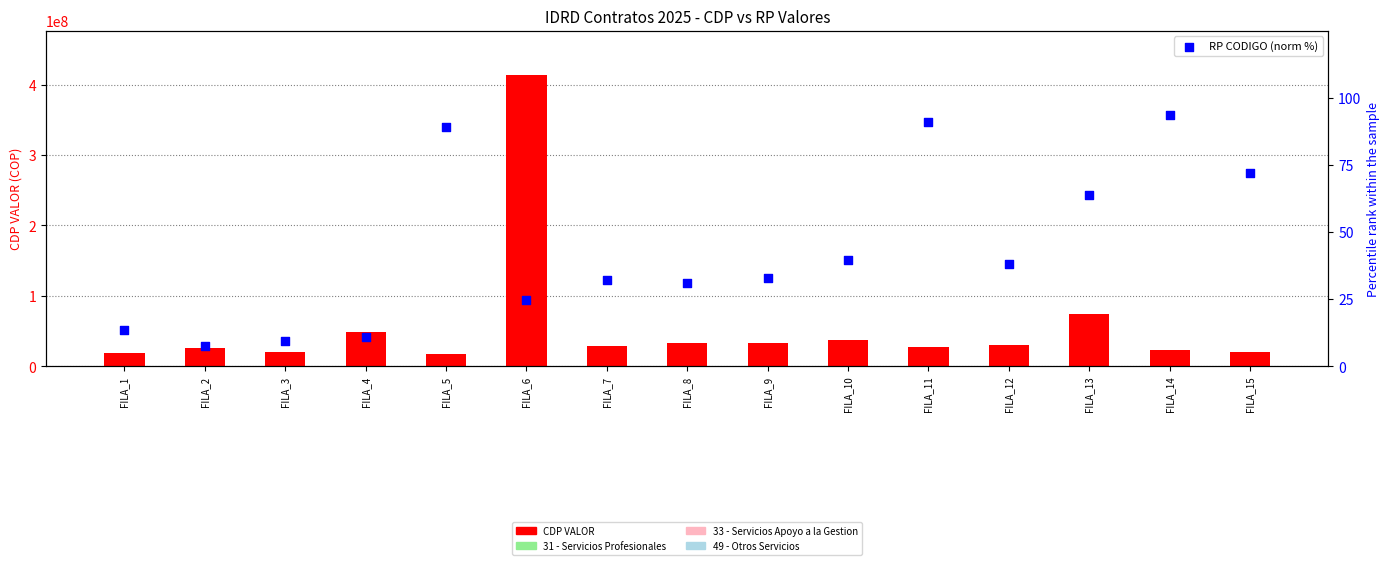

What are all the series names shown in the legend?

CDP VALOR, RP CODIGO (norm %)